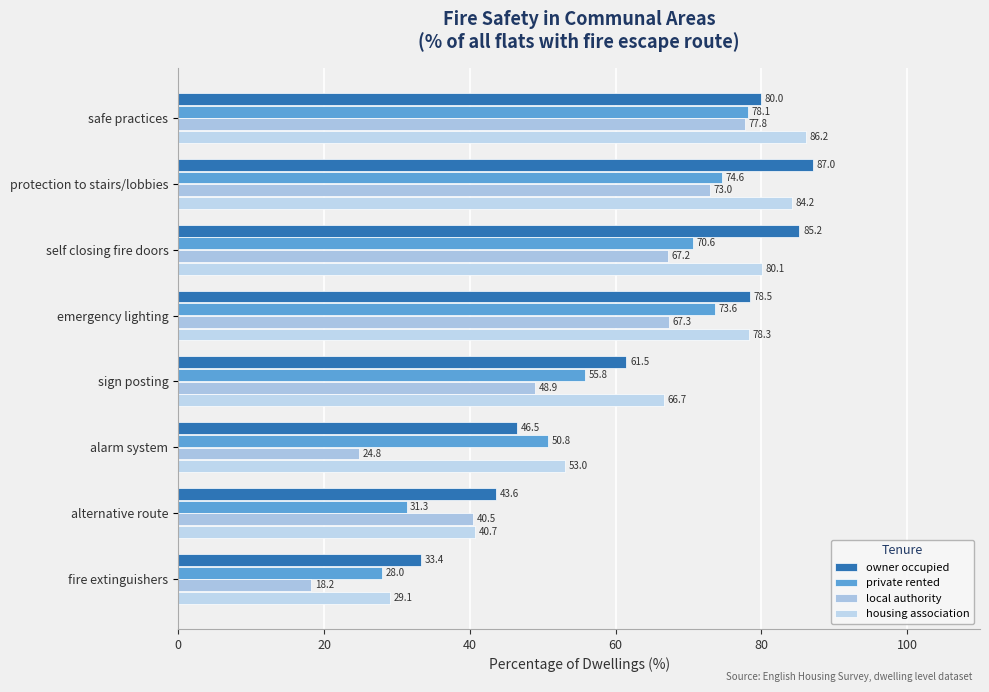

Rank the categories by housing association value from lowest to highest.

fire extinguishers, alternative route, alarm system, sign posting, emergency lighting, self closing fire doors, protection to stairs/lobbies, safe practices